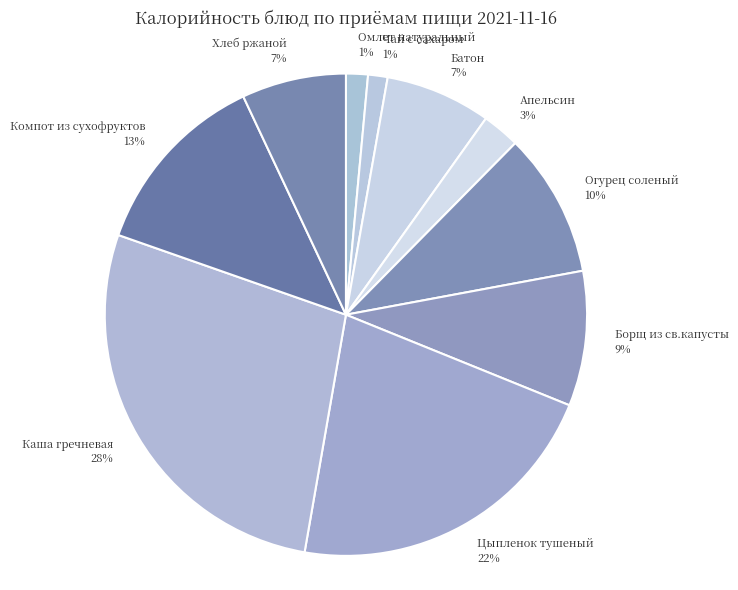

Combined, do Каша гречневая and Цыпленок тушеный account for over 50%?

No